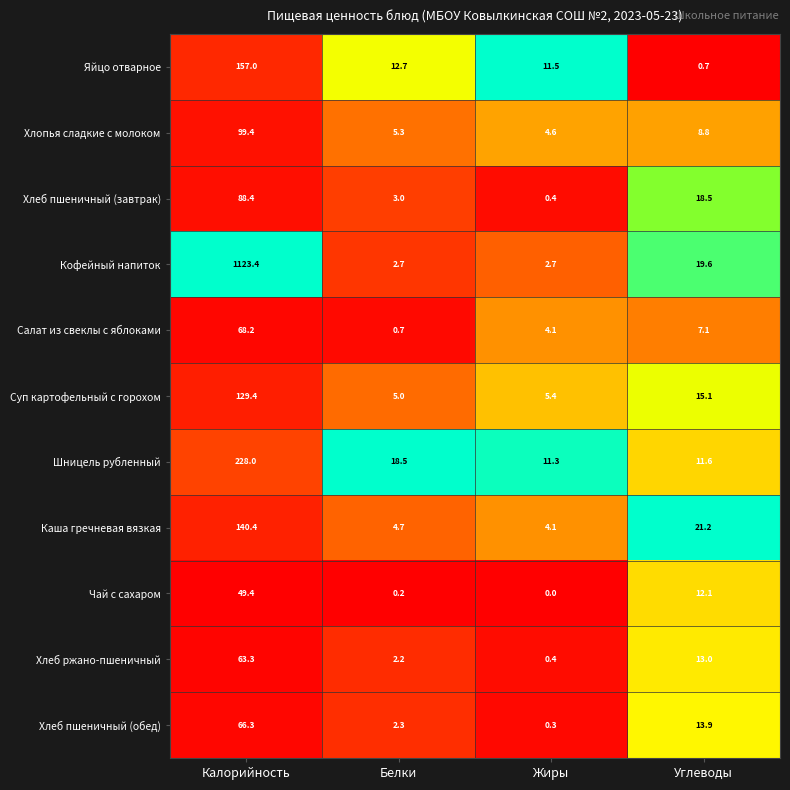

What is the sum of the Яйцо отварное values at Калорийность and Углеводы?

157.7